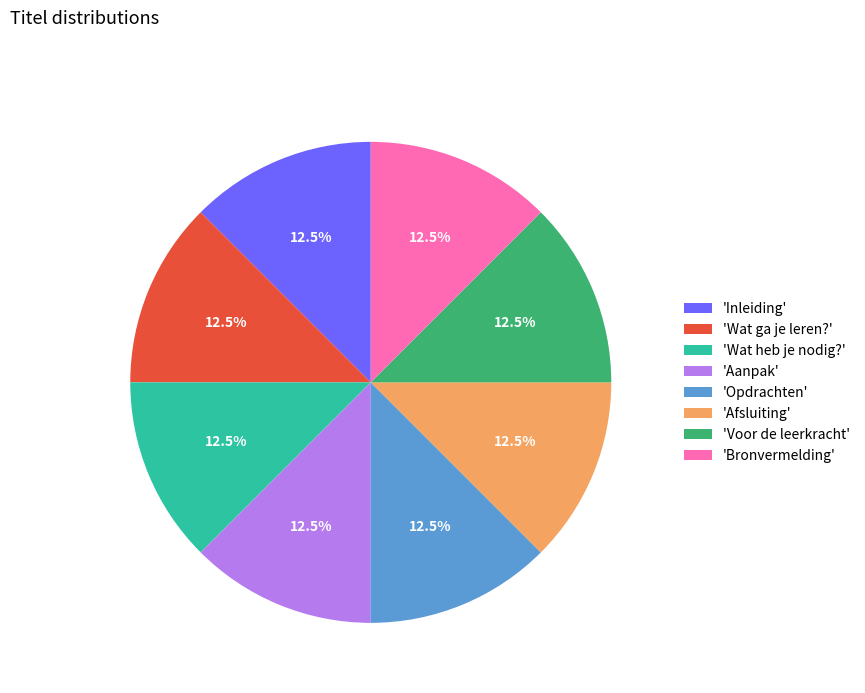

How much of the chart is everything except 'Afsluiting'?

87.5%